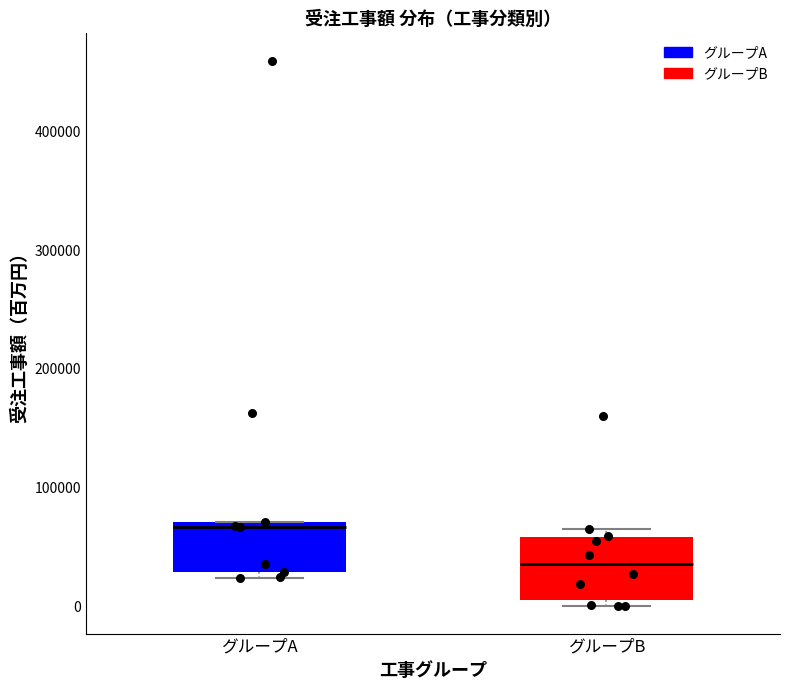

Which box is the tallest, from its lower edge to its upper edge?

グループB